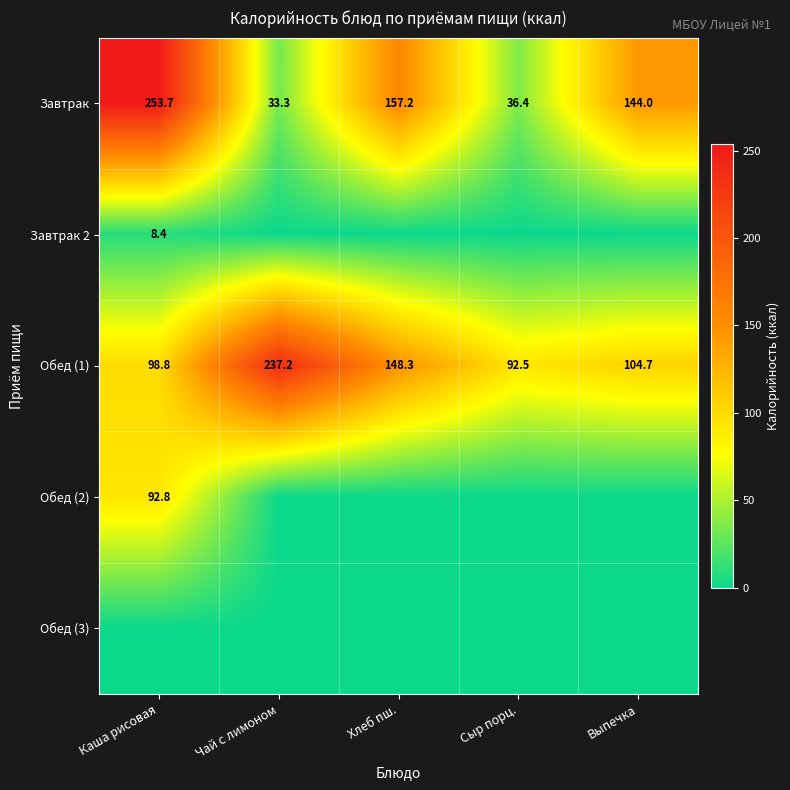

Between Чай с лимоном and Выпечка, which is larger?

Выпечка